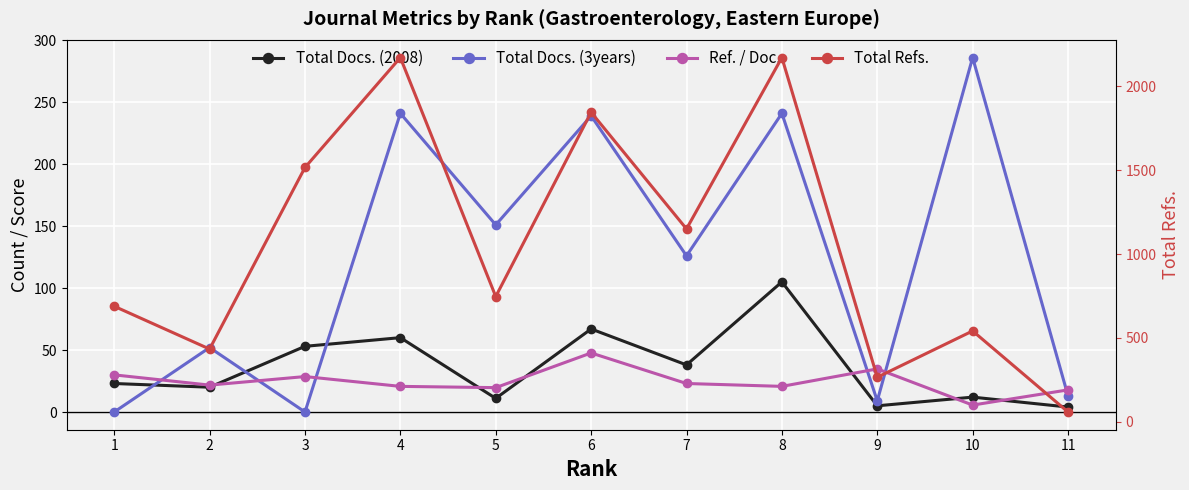

How many values in the Total Docs. (2008) series are below 23?

5